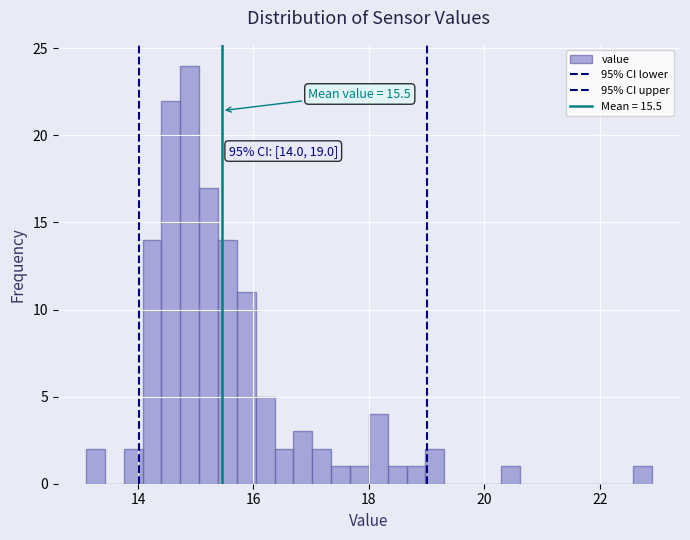

Read against the x-axis, roughly where is the centre of the tallest bar?

14.8